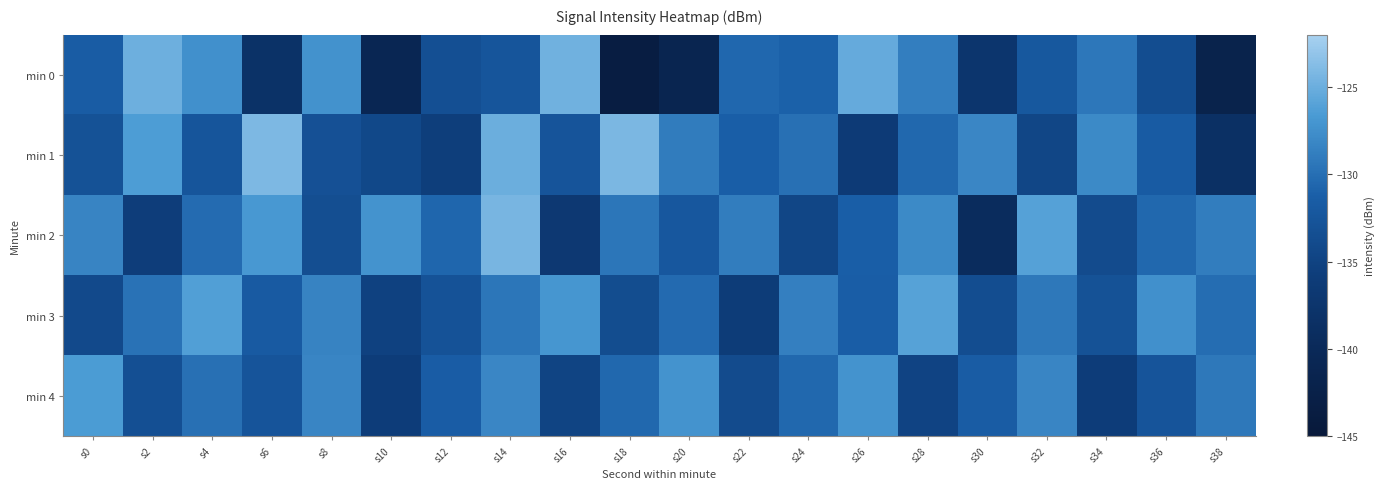

Reading left to right, extract all data points from this chart.

min 0: s0=-131.6	s2=-124.9	s4=-127.5	s6=-138.1	s8=-127.2	s10=-140.8	s12=-133.2	s14=-132.5	s16=-124.8	s18=-143.5	s20=-141.2	s22=-130.6	s24=-131.0	s26=-125.2	s28=-128.7	s30=-137.4	s32=-132.1	s34=-129.3	s36=-133.5	s38=-141.9
min 1: s0=-132.9	s2=-126.5	s4=-132.5	s6=-124.1	s8=-133.1	s10=-134.3	s12=-135.6	s14=-125.0	s16=-132.6	s18=-124.2	s20=-128.9	s22=-131.2	s24=-129.9	s26=-136.2	s28=-130.5	s30=-128.1	s32=-134.6	s34=-127.9	s36=-131.7	s38=-138.5
min 2: s0=-128.3	s2=-135.7	s4=-130.2	s6=-126.8	s8=-133.5	s10=-127.1	s12=-130.7	s14=-124.3	s16=-136.8	s18=-129.5	s20=-132.2	s22=-128.9	s24=-134.6	s26=-131.2	s28=-127.9	s30=-139.5	s32=-126.1	s34=-133.8	s36=-130.5	s38=-128.9
min 3: s0=-134.1	s2=-129.7	s4=-126.2	s6=-131.8	s8=-128.5	s10=-135.1	s12=-132.8	s14=-129.5	s16=-127.0	s18=-133.7	s20=-130.3	s22=-136.0	s24=-128.7	s26=-131.3	s28=-126.0	s30=-133.6	s32=-129.2	s34=-132.9	s36=-127.5	s38=-130.1
min 4: s0=-126.6	s2=-133.2	s4=-129.9	s6=-132.6	s8=-128.2	s10=-135.9	s12=-131.5	s14=-128.1	s16=-134.8	s18=-130.5	s20=-127.1	s22=-133.8	s24=-130.5	s26=-127.1	s28=-134.9	s30=-131.6	s32=-128.2	s34=-135.9	s36=-132.6	s38=-129.2